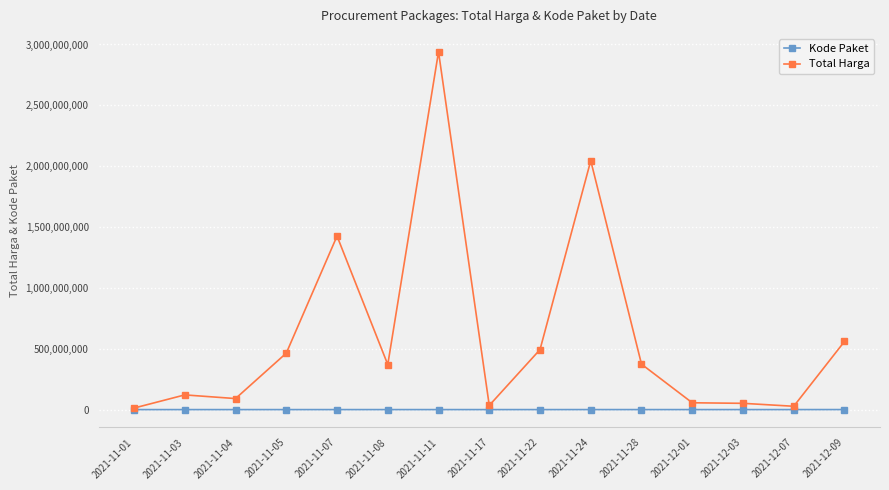

What are all the series names shown in the legend?

Kode Paket, Total Harga